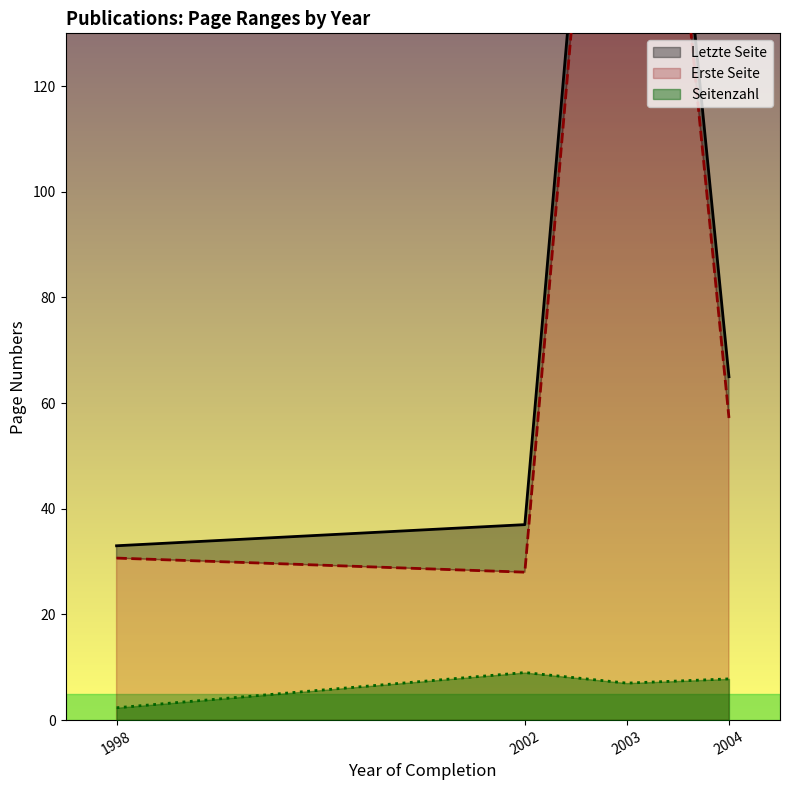

At which label does Seitenzahl reach its minimum?

1998